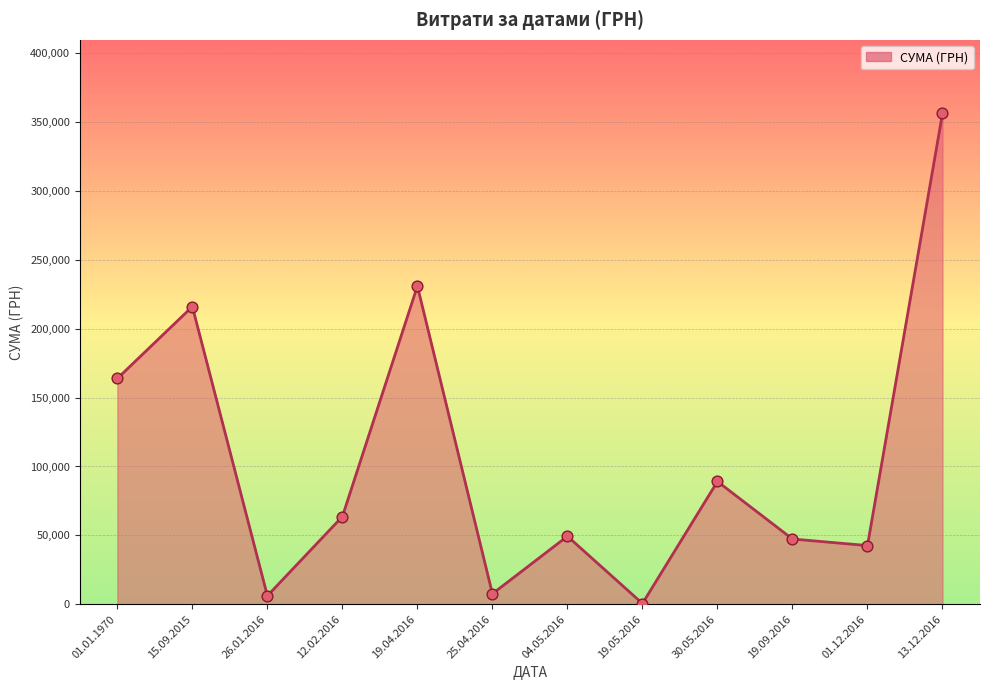

What is the change in value from 19.04.2016 to 01.12.2016?

-188416.4